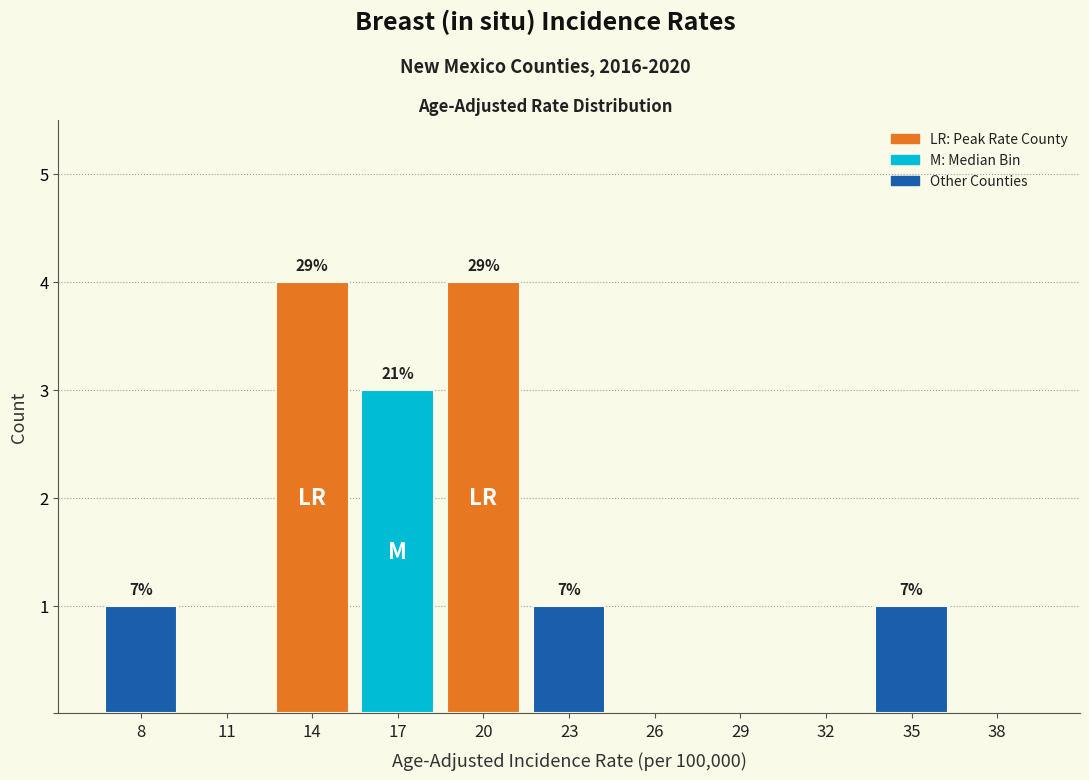

Are the bars horizontal?

No